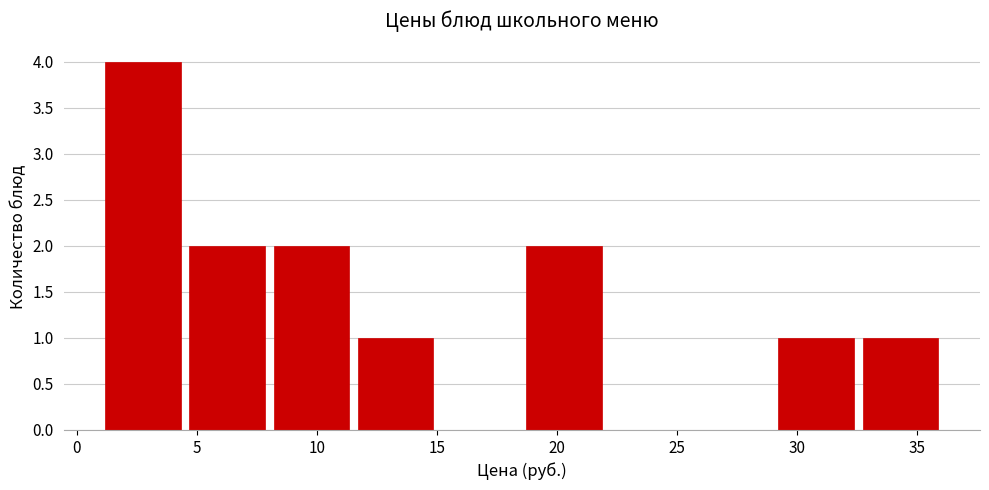

Over which range of the x-axis is the bar tallest?

1.0 to 4.5